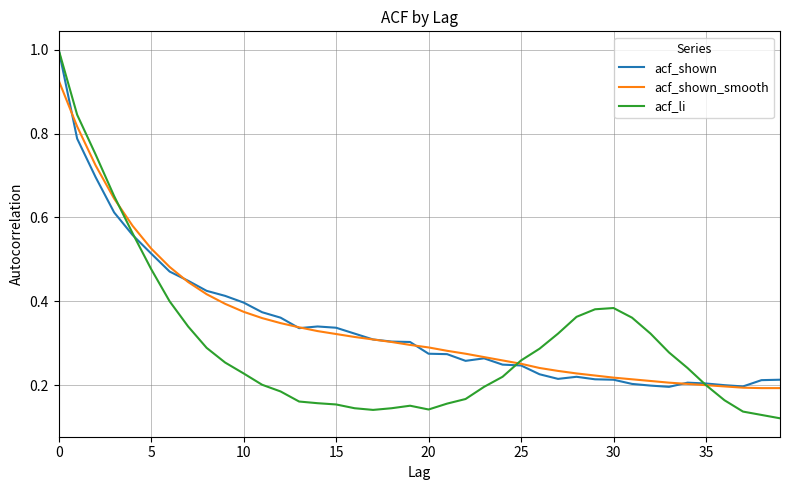

How many categories are shown in the chart?

40